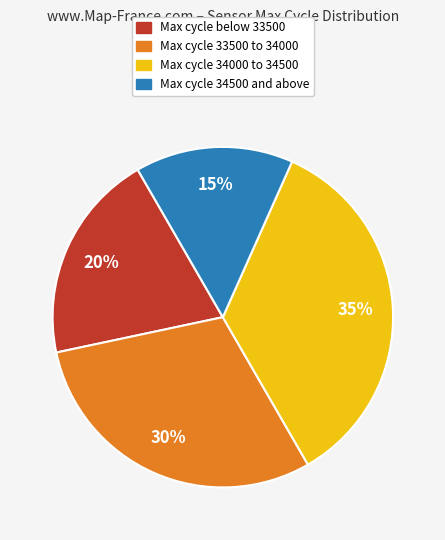

To the nearest percent, what is the average slice percentage?

25%